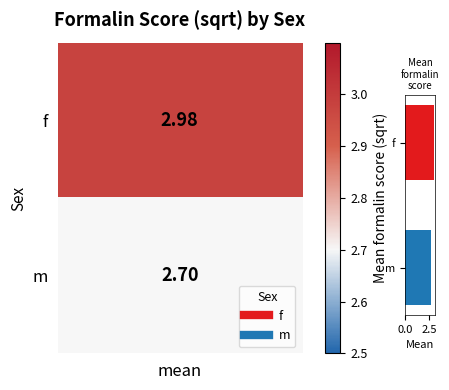

Which category has the lowest value across all series?

m